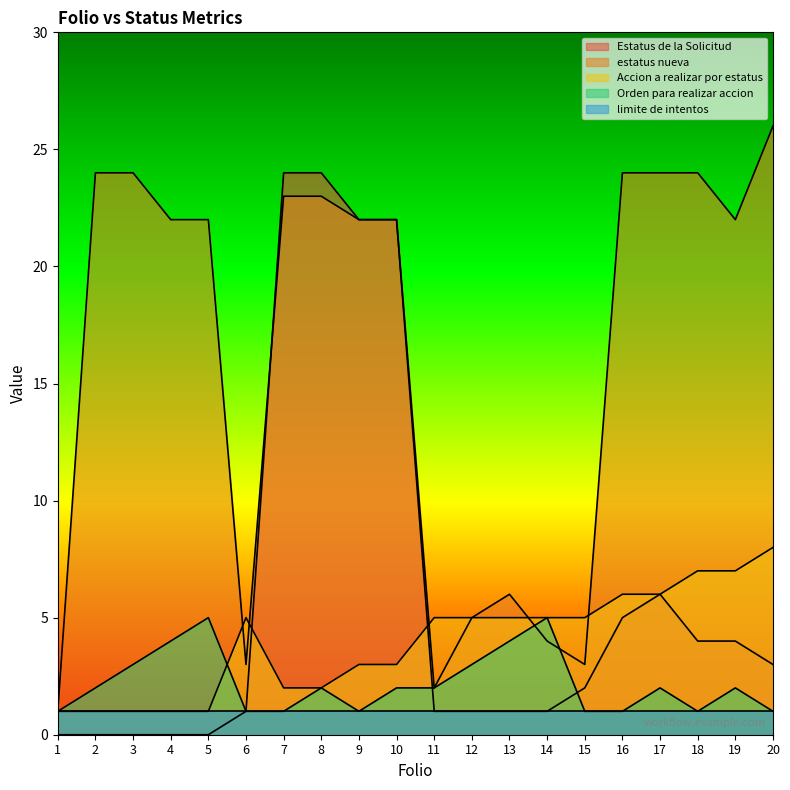

The estatus nueva series shows 5 at 15. True or false?

False